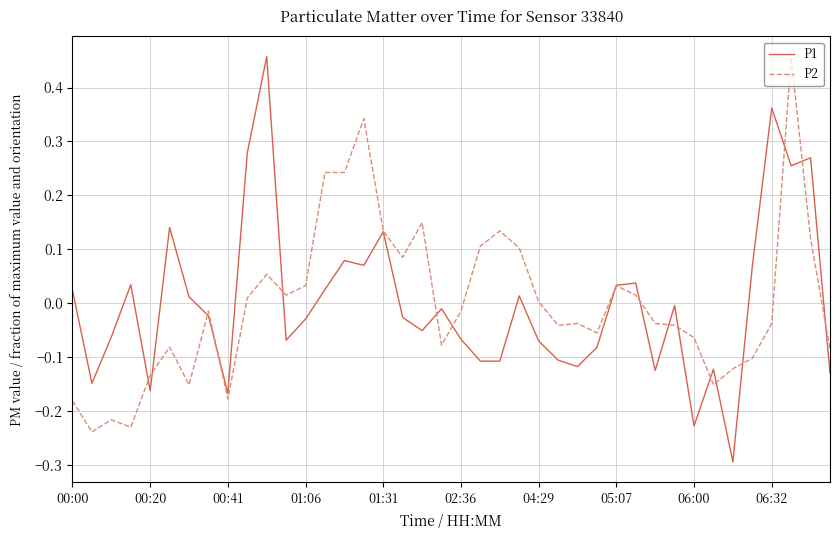

What is the minimum value for P1?

-0.3